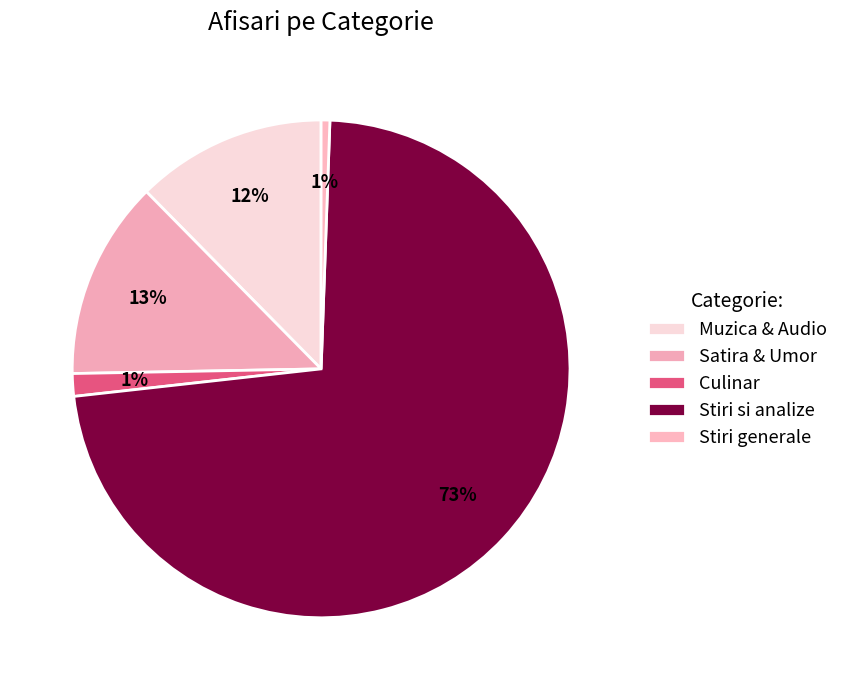

The Culinar slice represents 1% of the pie. True or false?

True